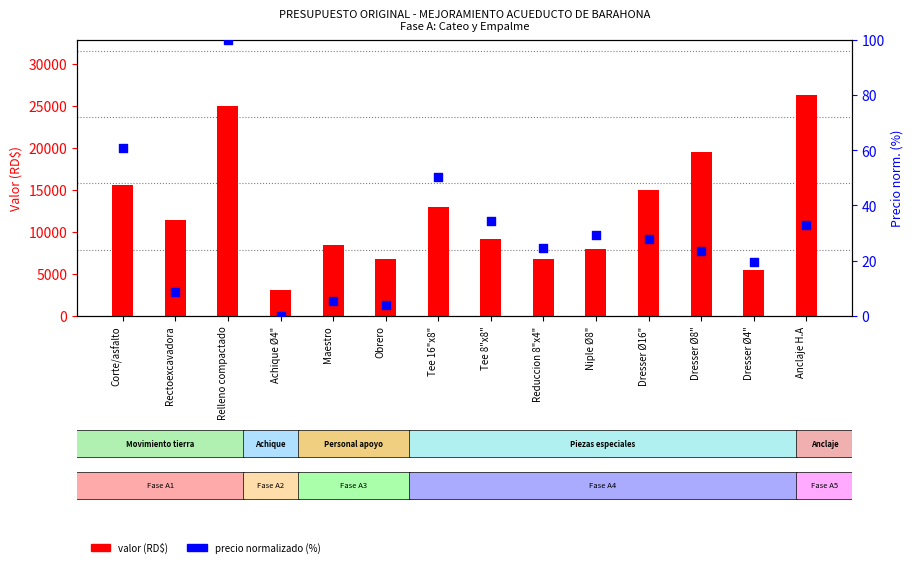

What is the total value across all series at Dresser Ø4"?

5519.5